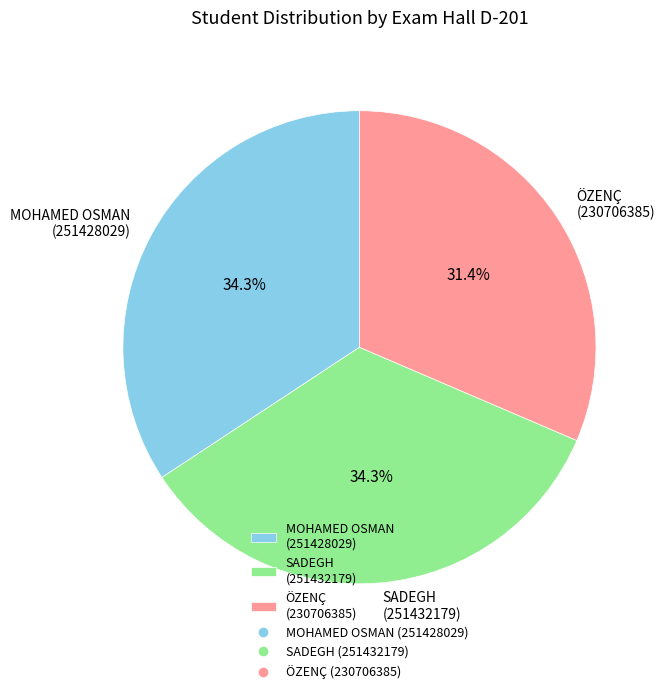

What is the smallest slice in the pie chart?

ÖZENÇ